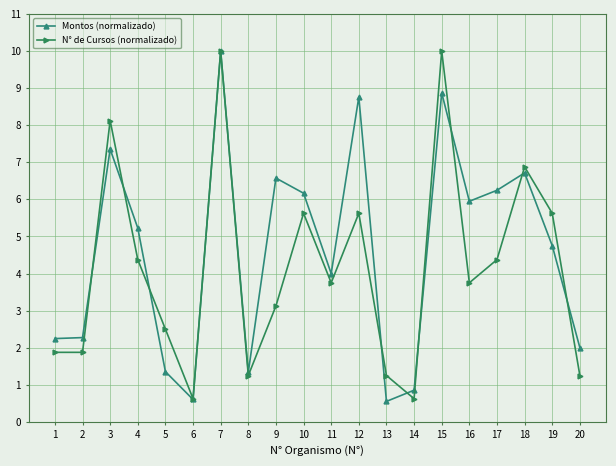

What are all the series names shown in the legend?

Montos (normalizado), N° de Cursos (normalizado)